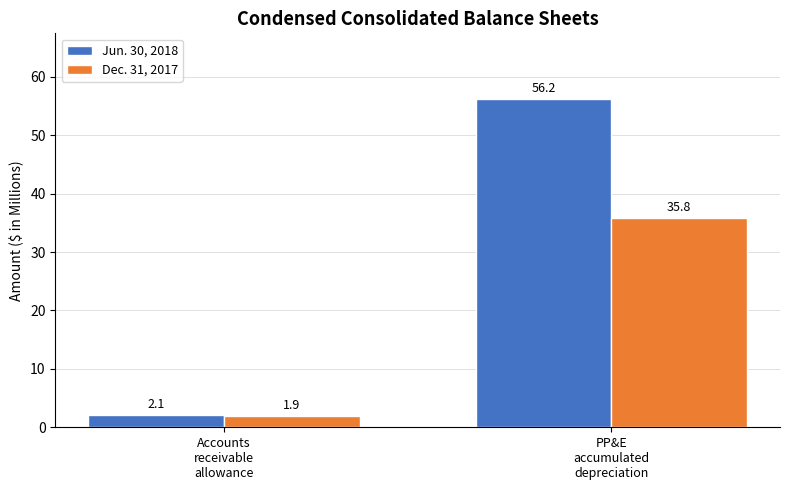

What is the maximum value shown in the chart?

56.2